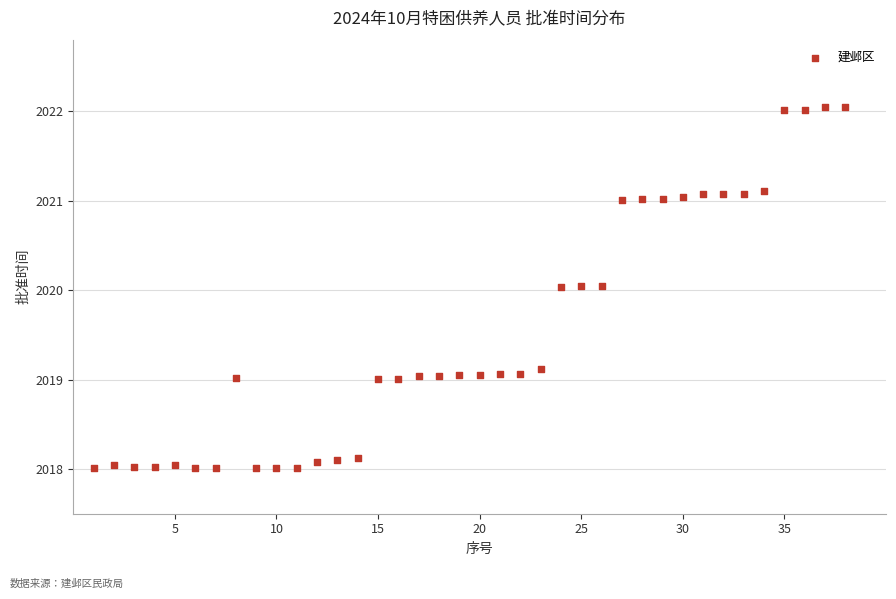

What is the range of X values (max minus min)?

37.0